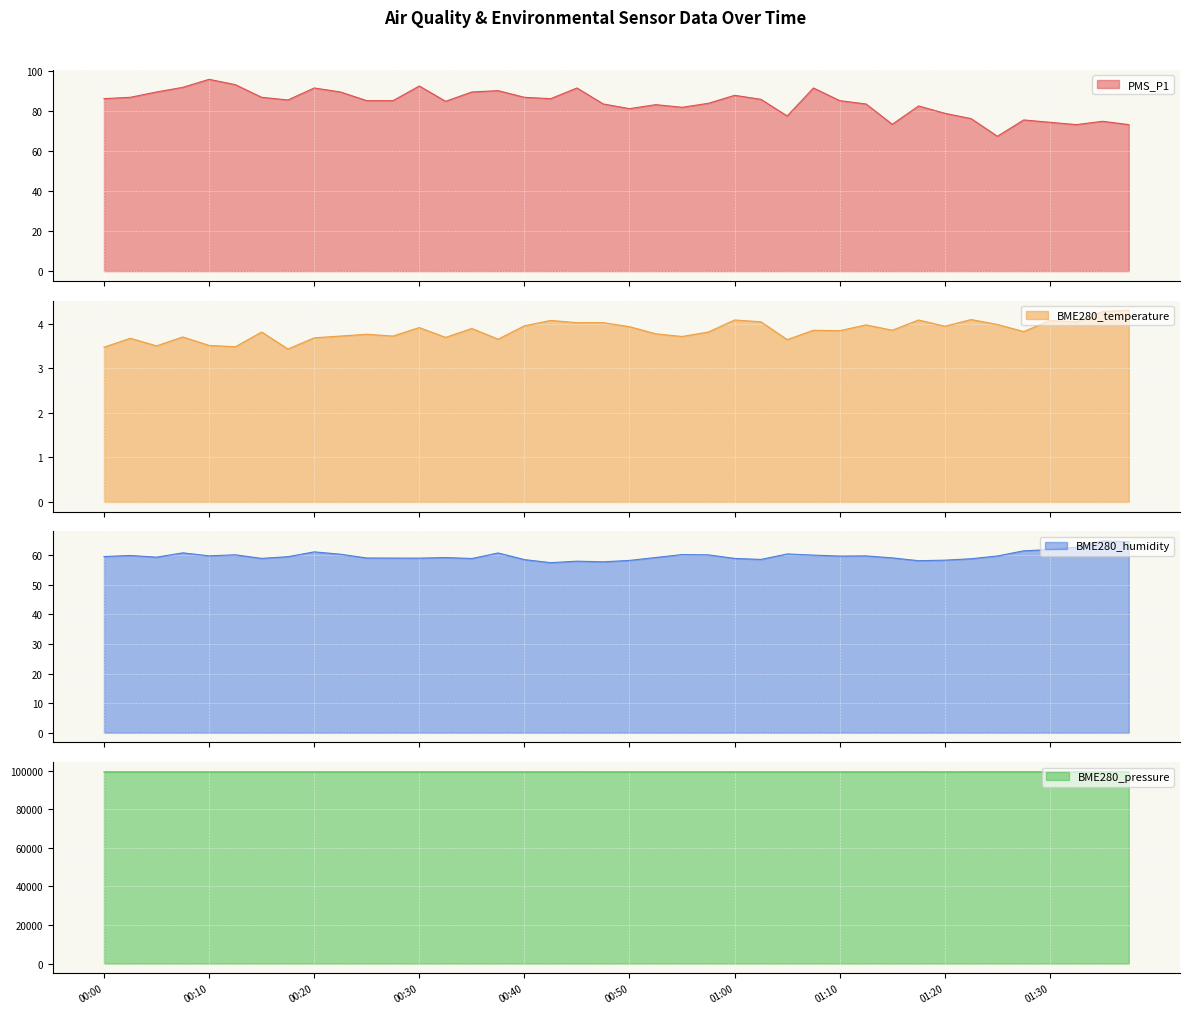

The BME280_temperature series shows 3.7 at 00:32. True or false?

True